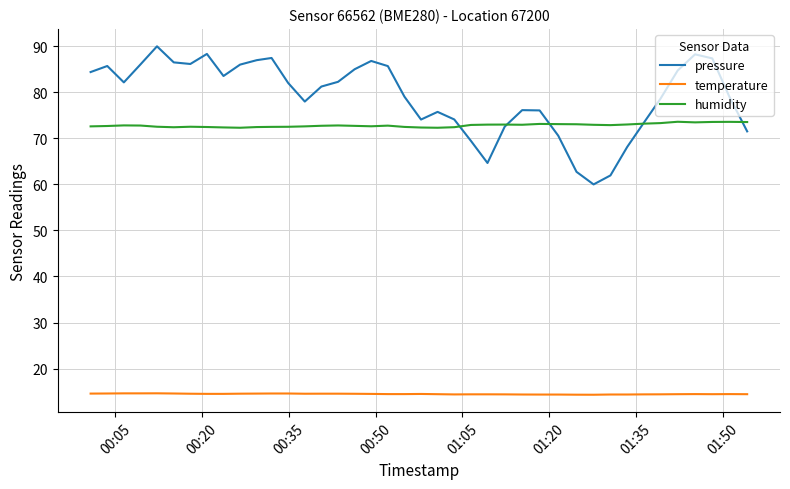

In pressure, how many points are higher than both neighbors (excluding endpoints)?

8